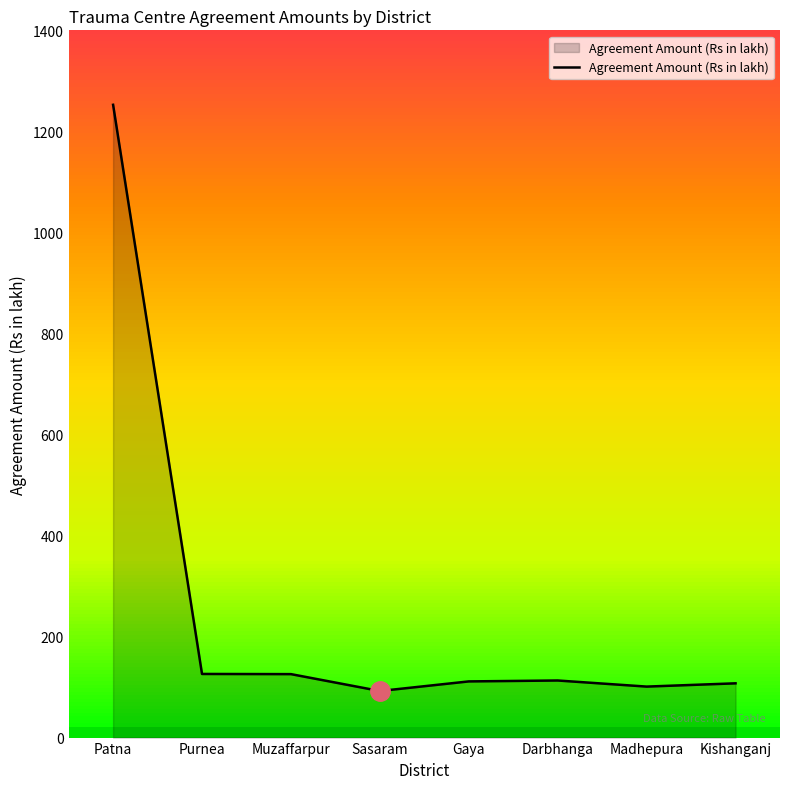

What is the difference between the maximum and minimum values?

1160.4